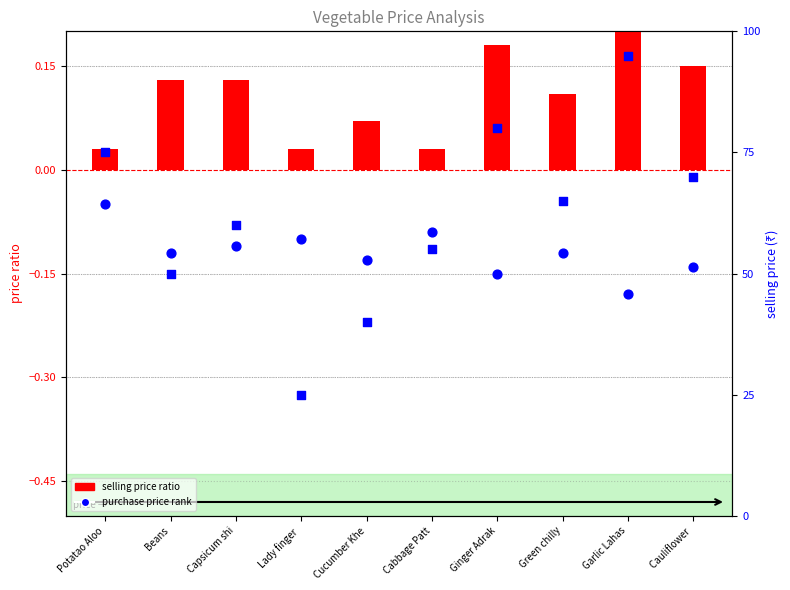

At how many categories does at least one series exceed 20?

10